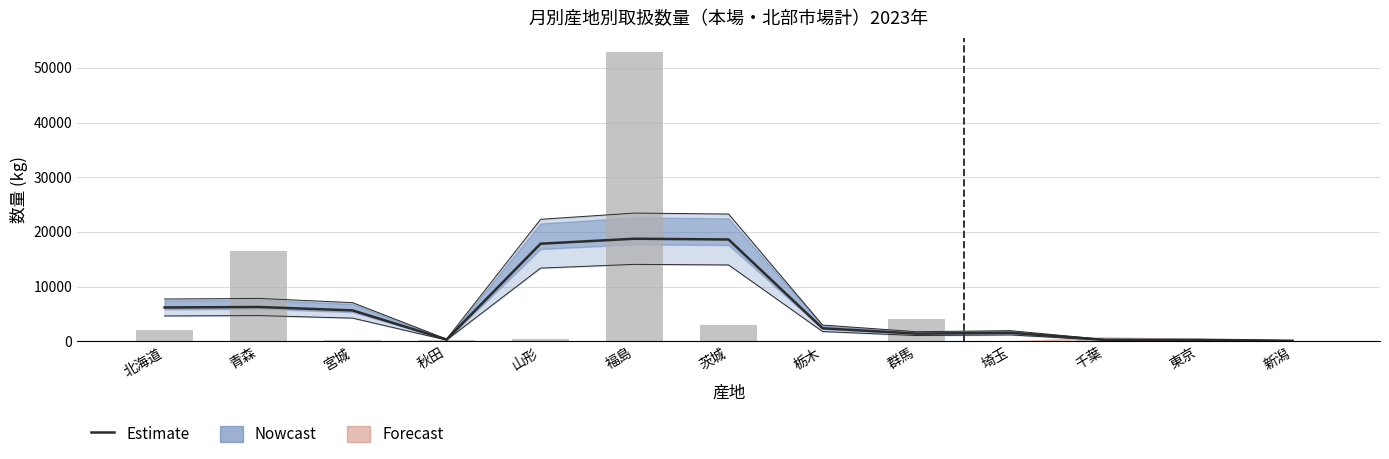

What is the difference between the second highest and minimum values in the Estimate series?

18519.0